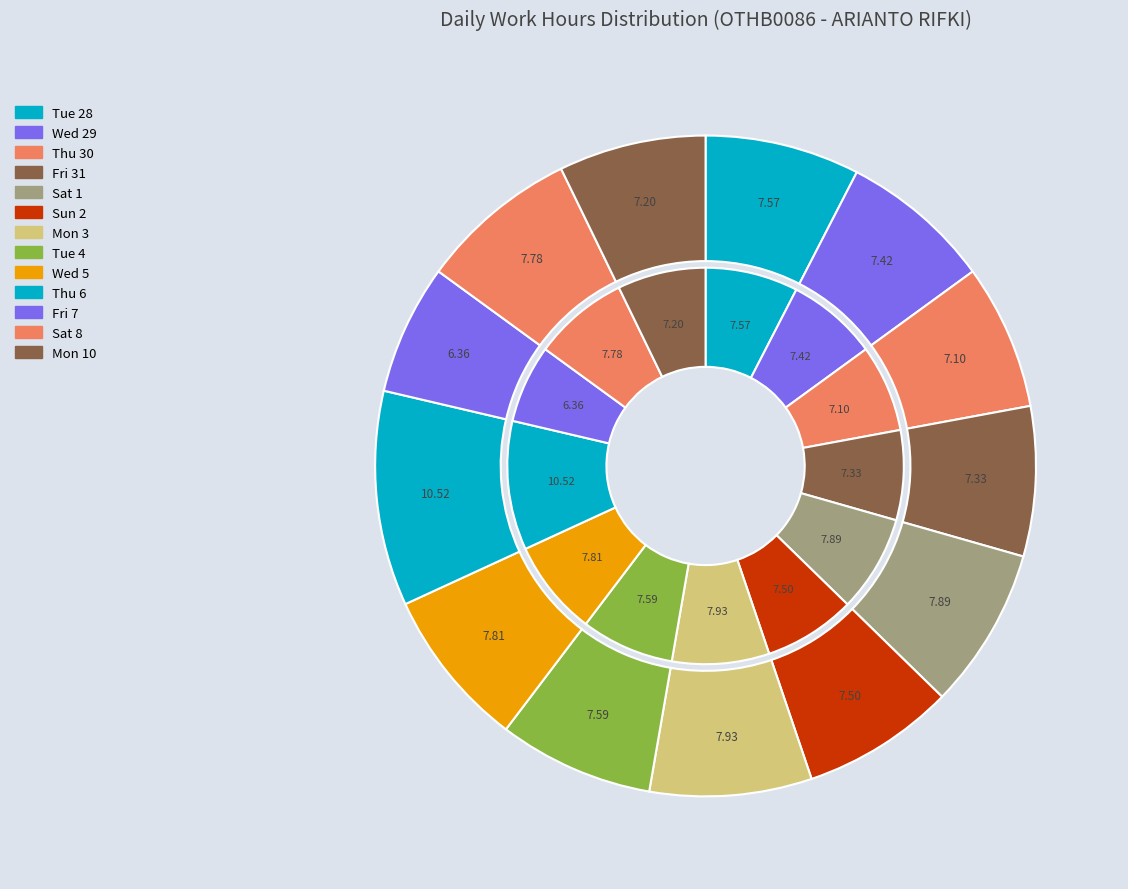

To the nearest percent, what is the difference between the largest and smallest slice percentages?

4%